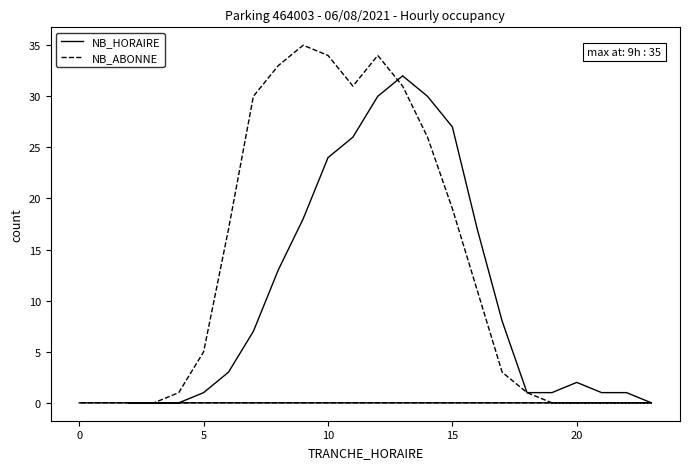

How many data points in NB_HORAIRE are above 3?

11